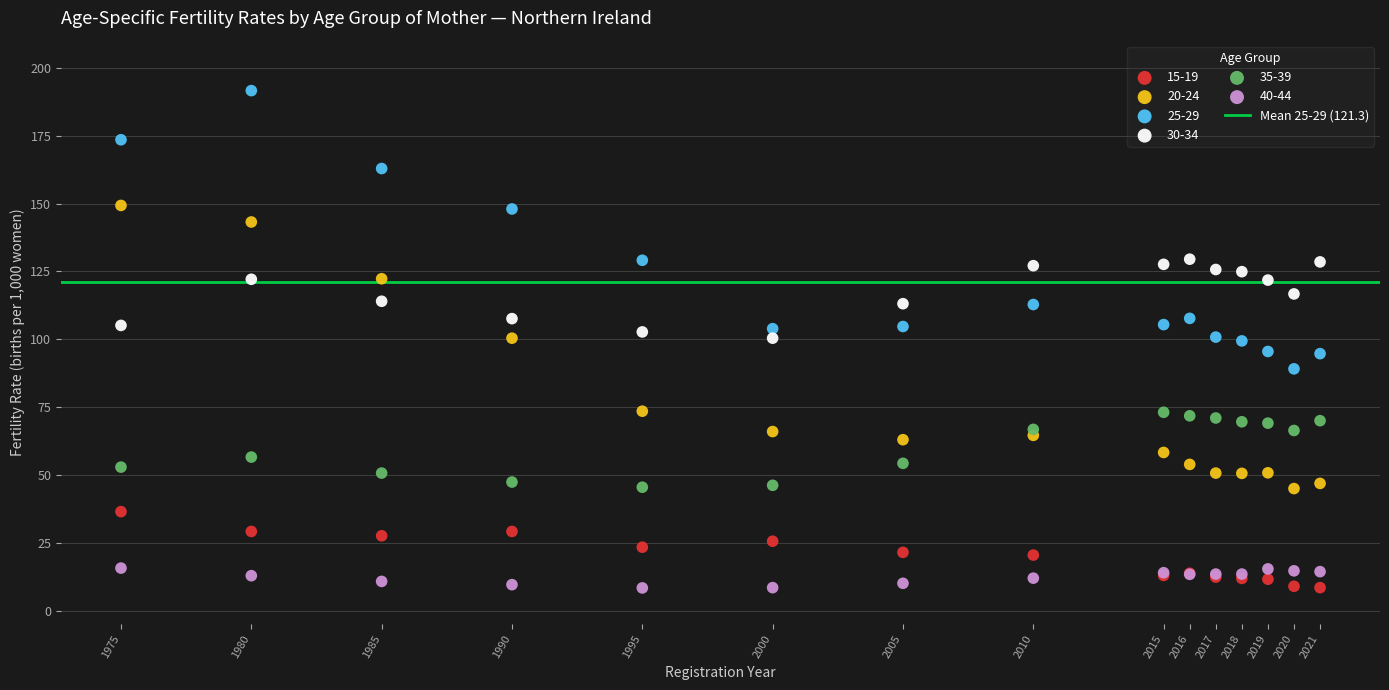

What is the X range (max minus min) for the scatter plot?

46.0